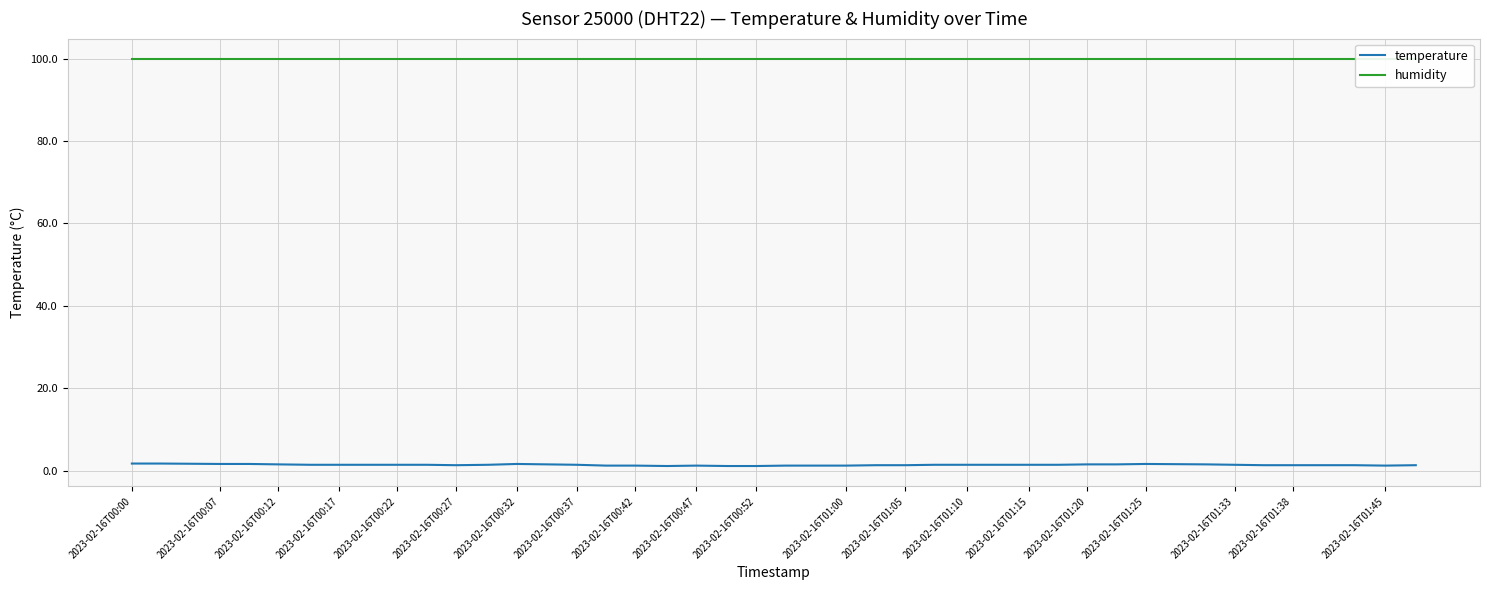

Is it true that temperature equals 1.6 at 2023-02-16T00:32?

True